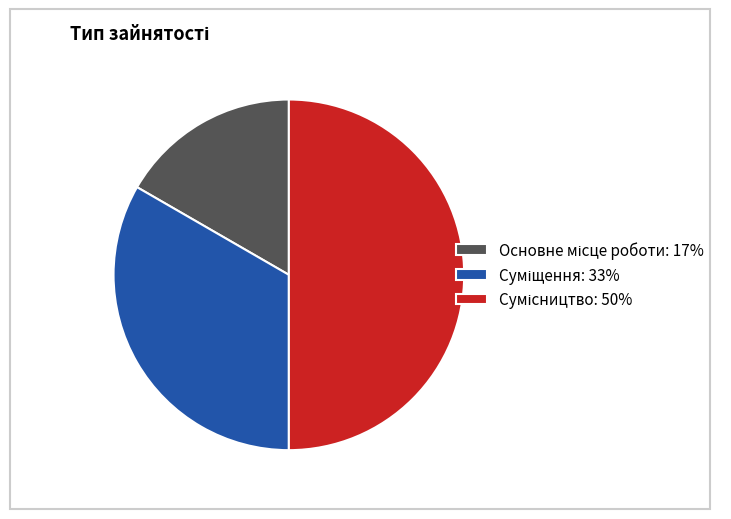

Approximately how many times larger is the value at Суміщення compared to Основне місце роботи?

2.0